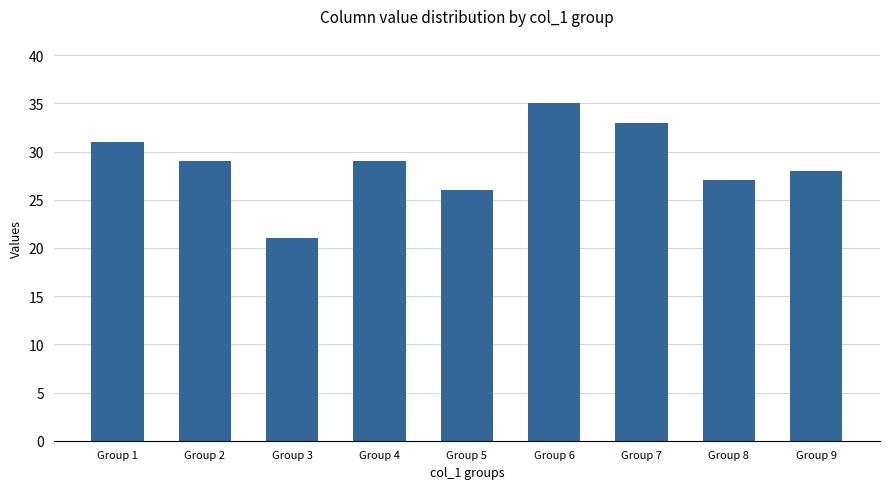

True or false: the data shows 21 at Group 3.

True